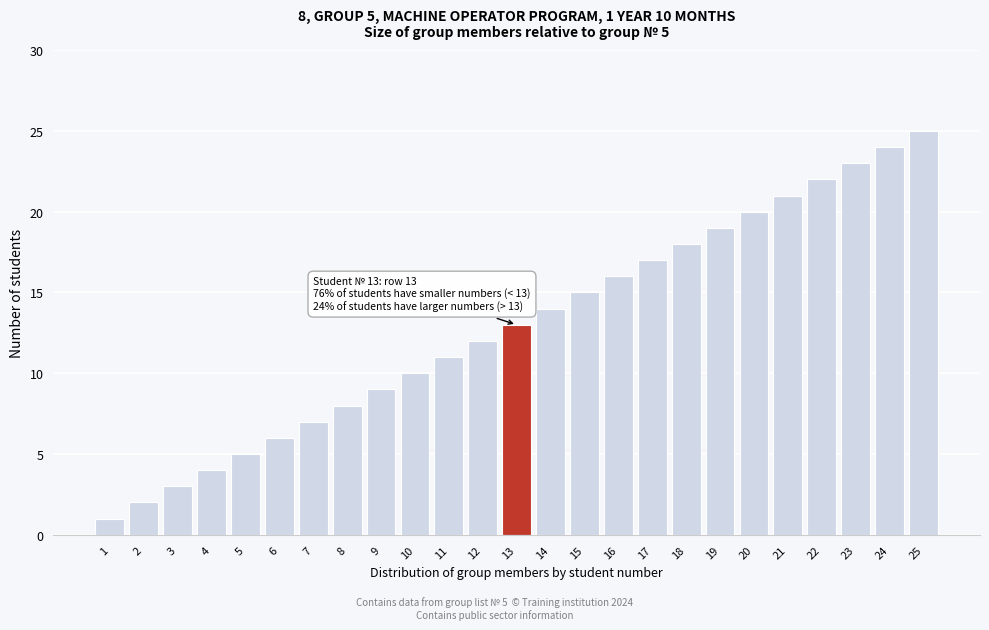

True or false: the data shows 3 at 6.

False